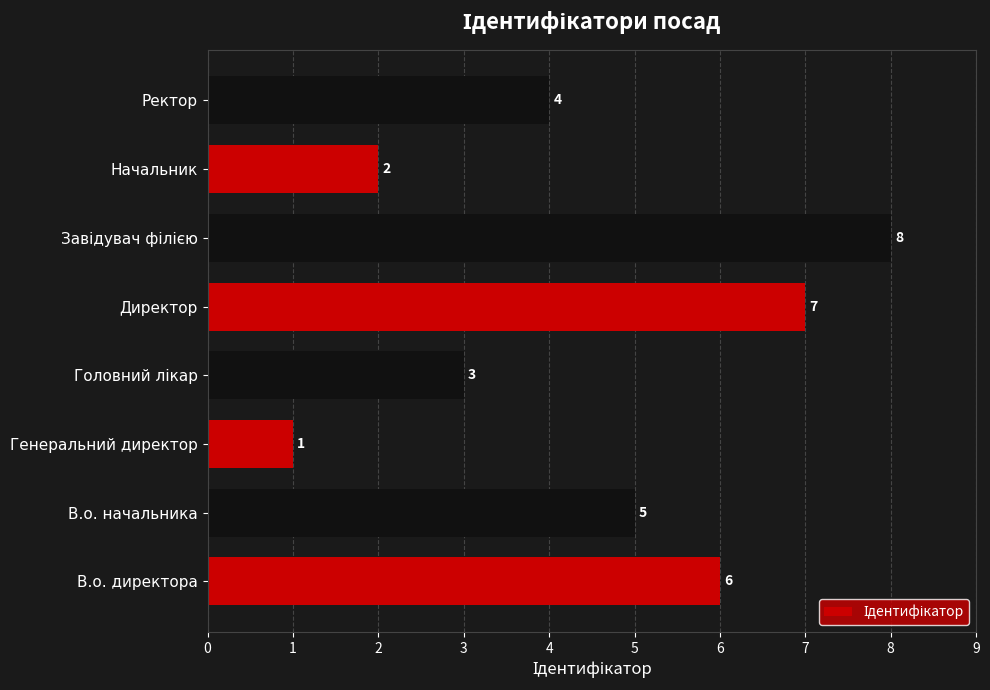

What is the smallest value displayed?

1